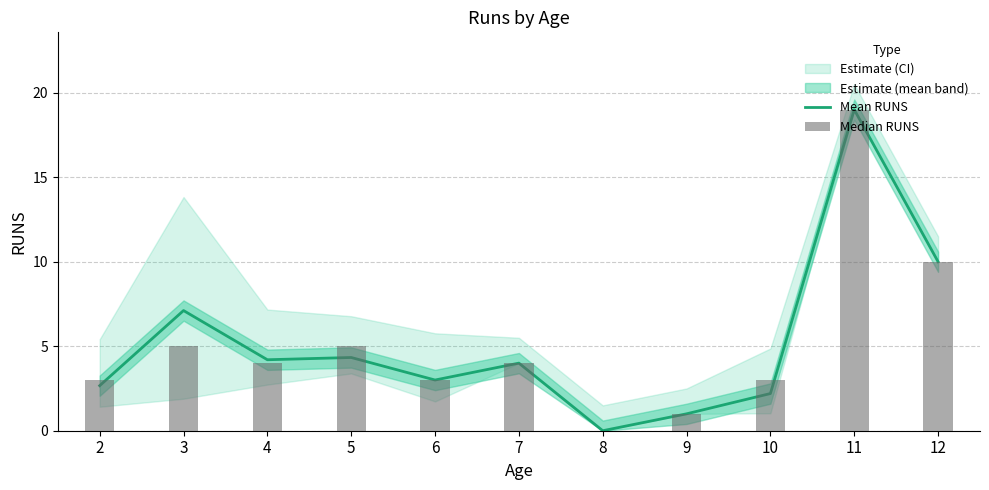

Is the value of Mean RUNS at 9 greater than the value of Median RUNS at 3?

No